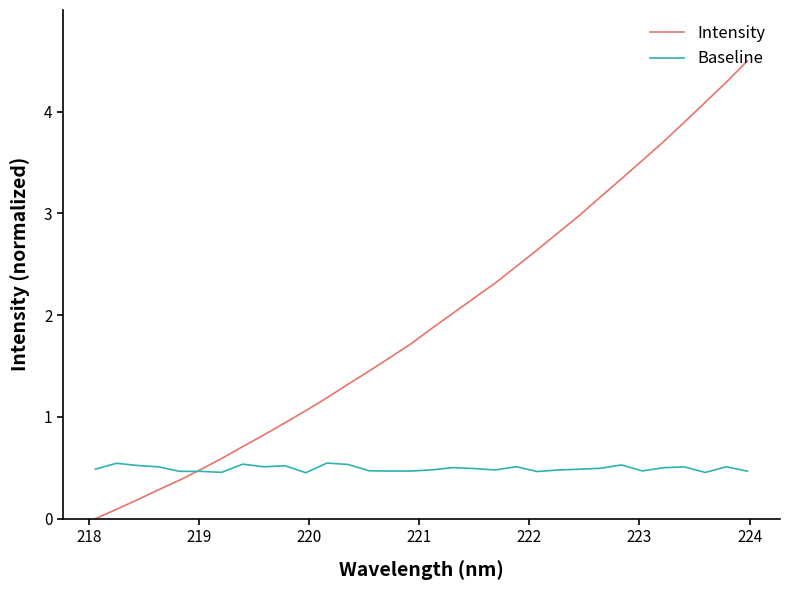

Does the chart have visible grid lines?

No